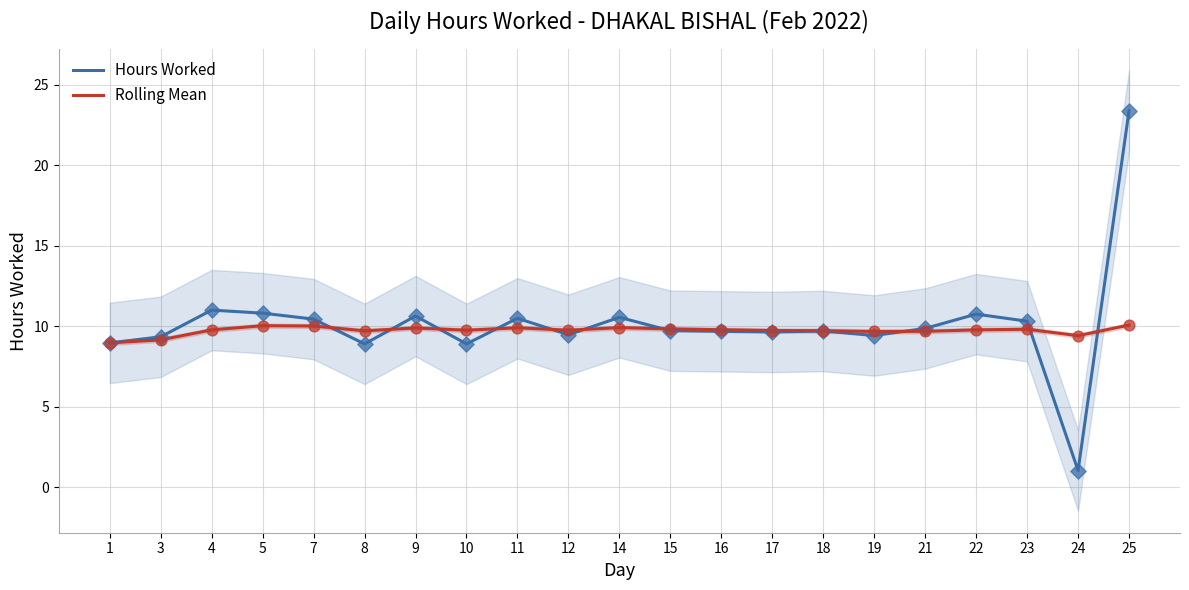

Which series contains the highest Y value?

Hours Worked